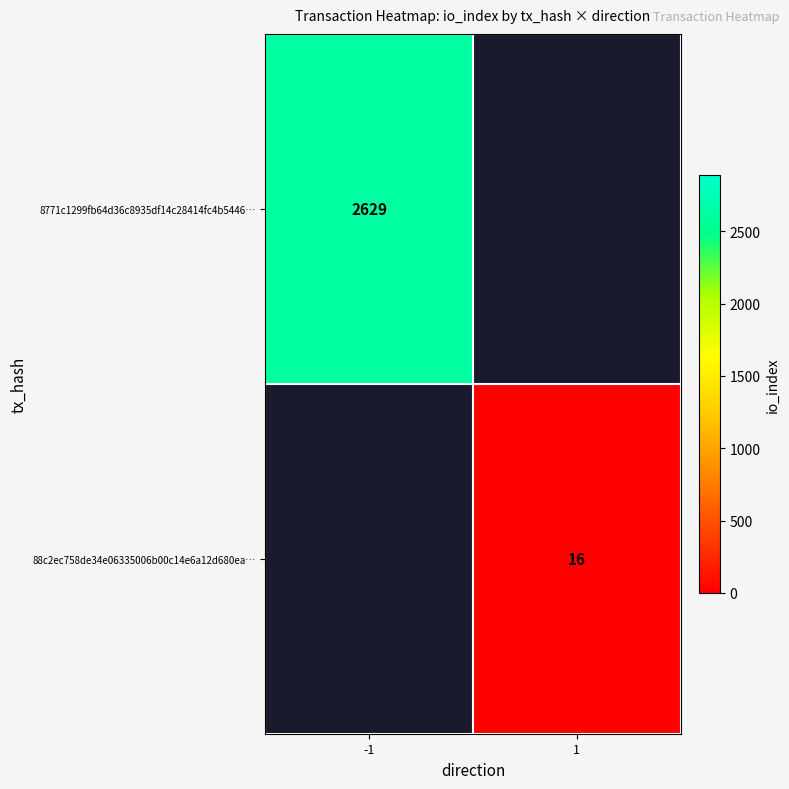

The value of 88c2ec758de34e06335006b00c14e6a12d680ea… at 1 is 16. True or false?

True